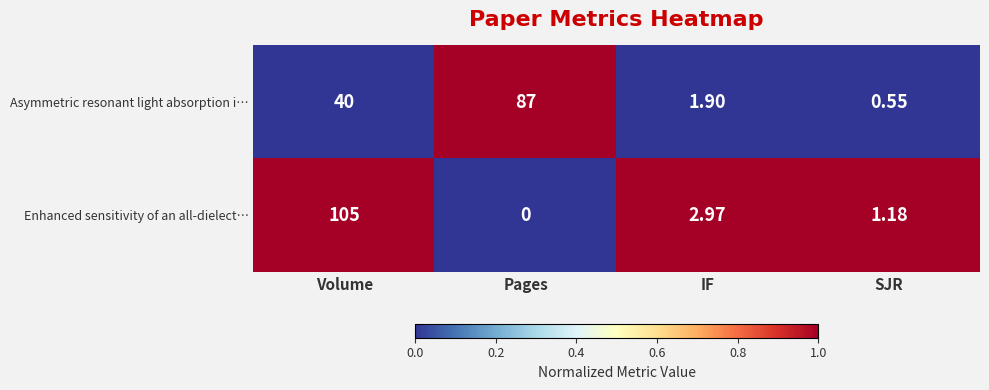

Which series has the largest range (max minus min)?

Enhanced sensitivity of an all-dielect…